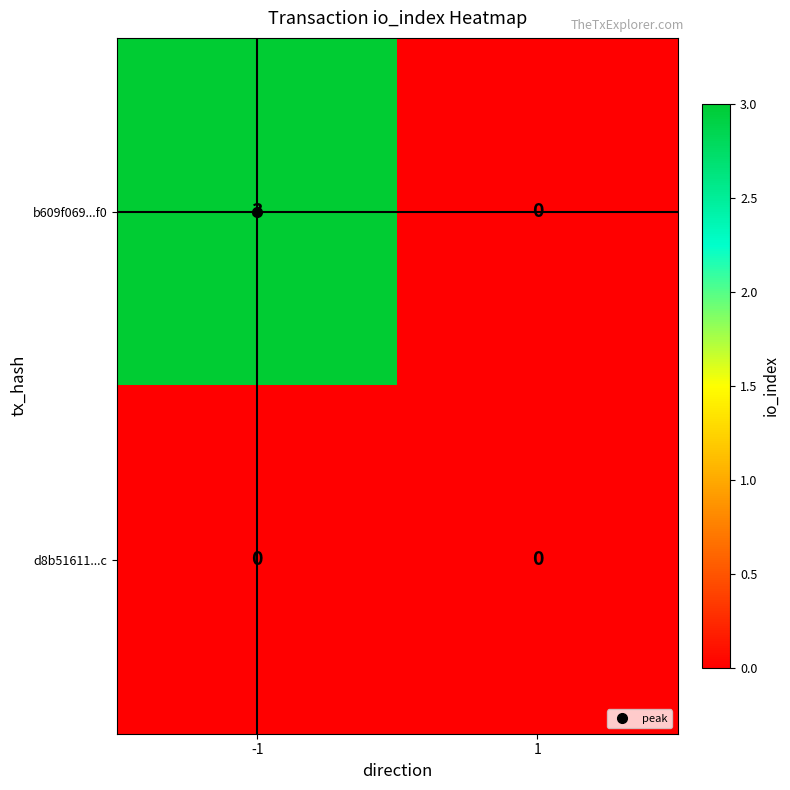

What is the difference between the b609f069...f0 values at -1 and 1?

3